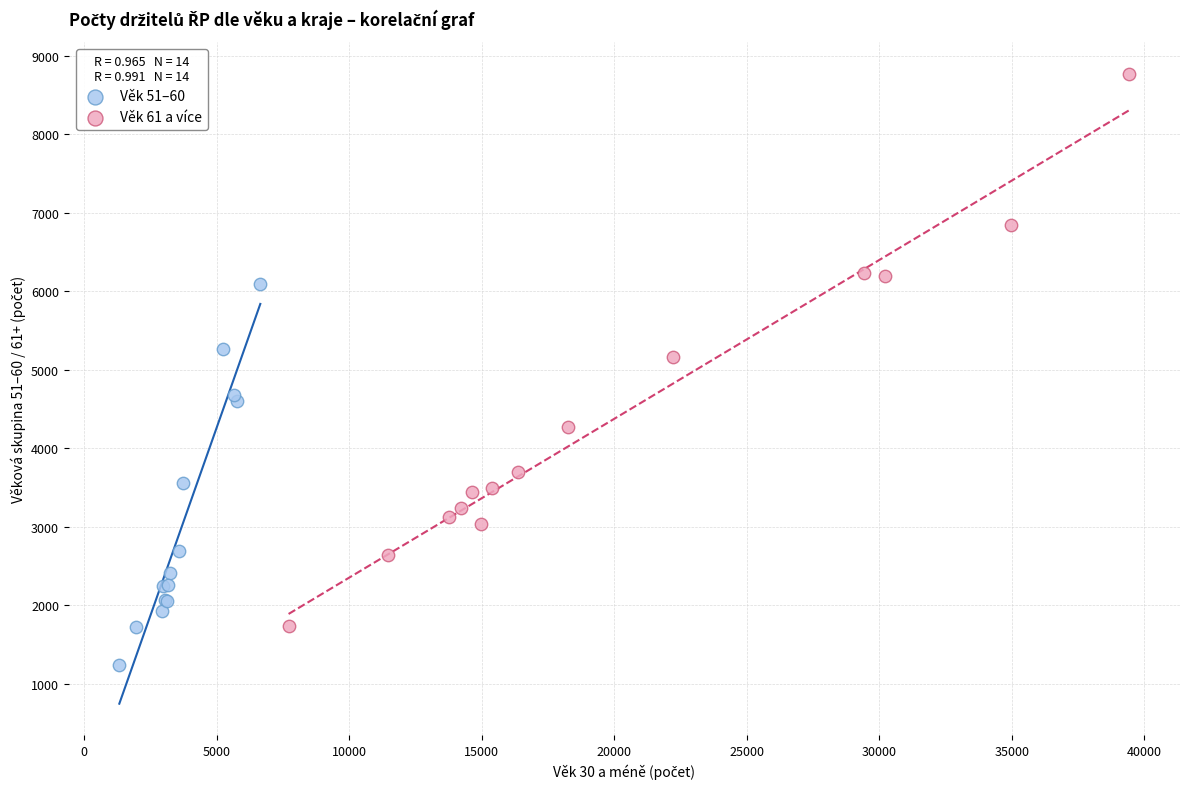

Which series reaches the minimum Y coordinate?

Věk 51–60